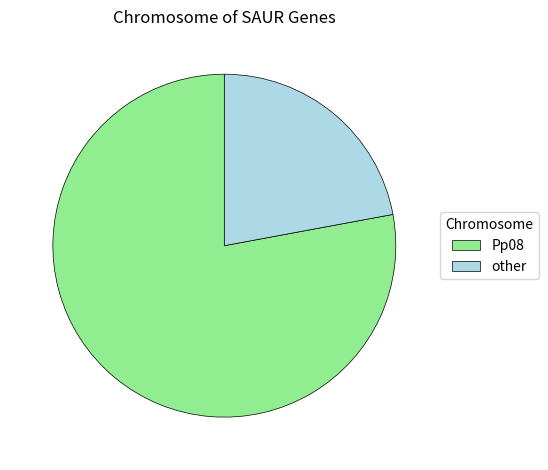

Is there a majority slice in this chart?

Yes